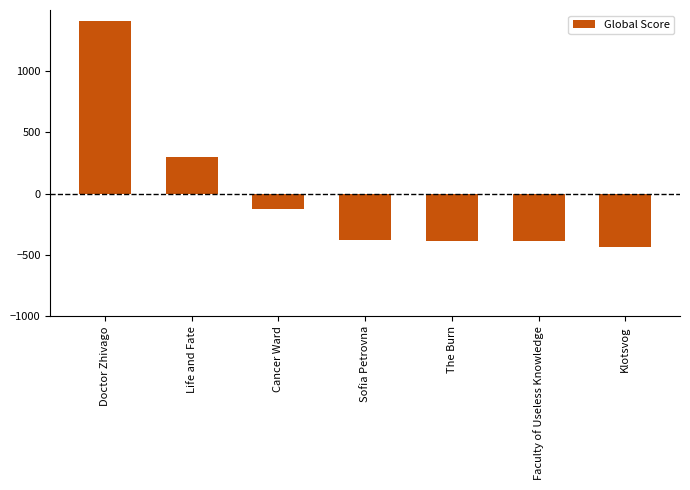

Is it true that the value at Faculty of Useless Knowledge is -384.4?

True